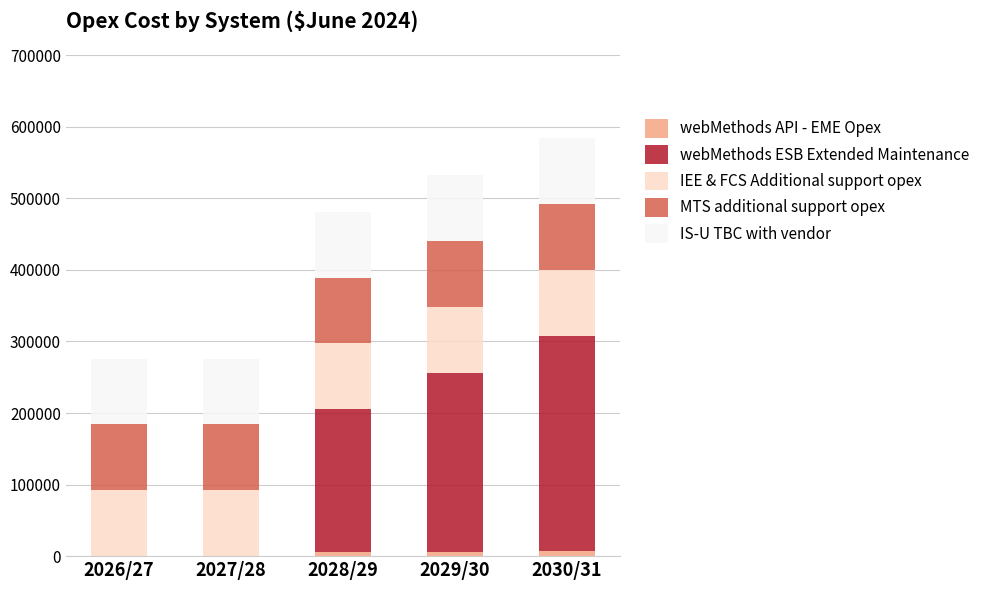

What are all the series names shown in the legend?

webMethods API - EME Opex, webMethods ESB Extended Maintenance, IEE & FCS Additional support opex, MTS additional support opex, IS-U TBC with vendor